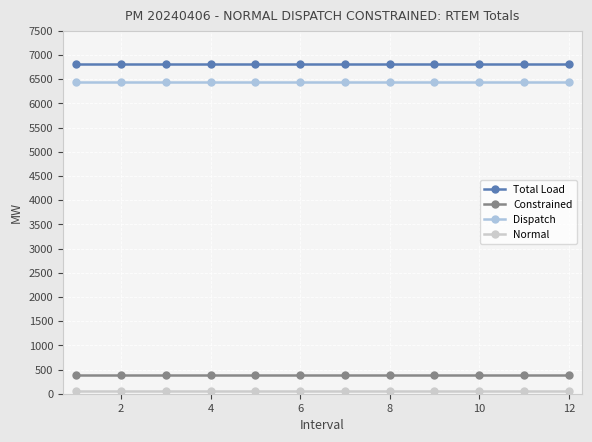

What is the minimum value for Dispatch?

6436.1